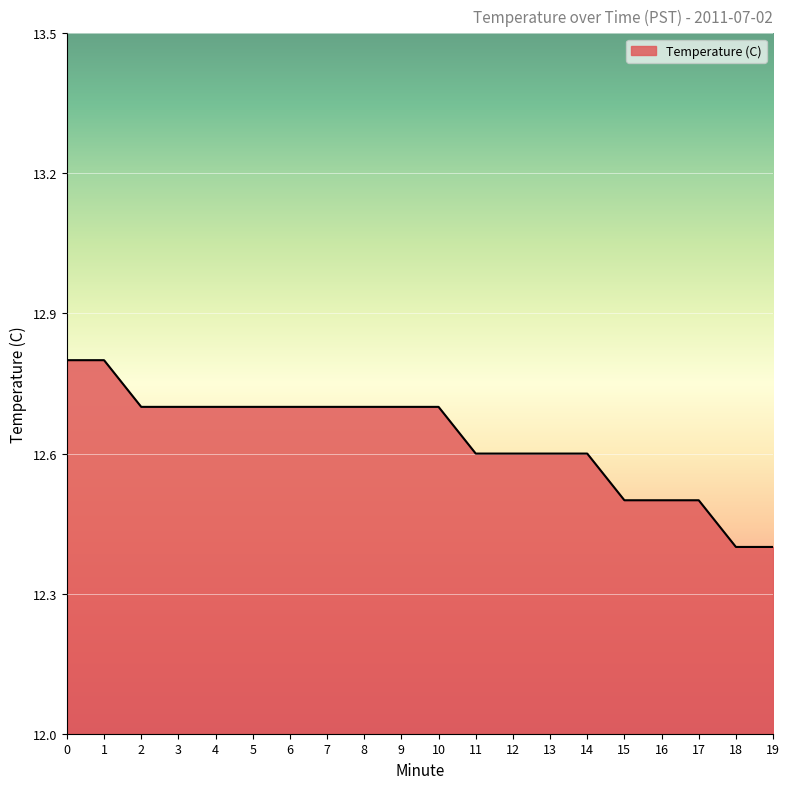

What is the greatest value displayed?

12.8